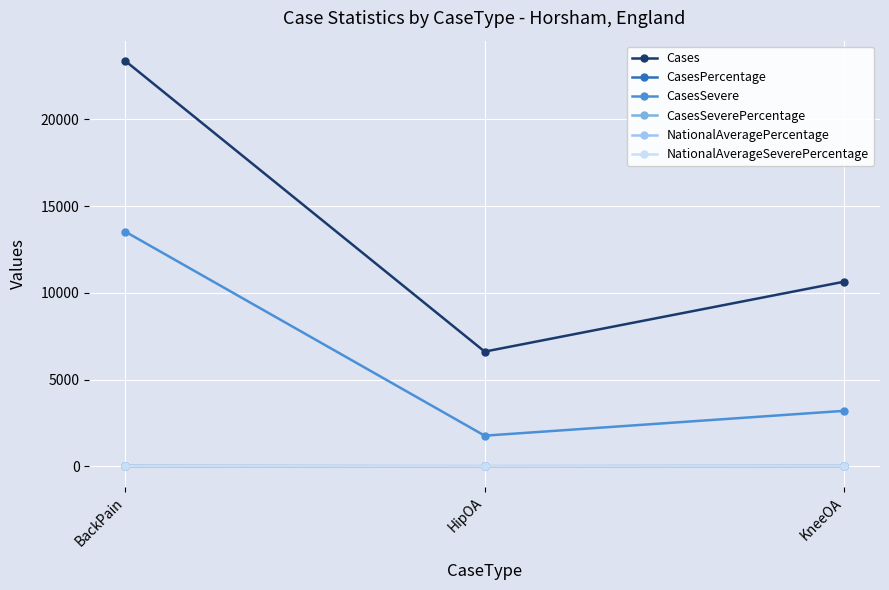

At which label does NationalAveragePercentage first exceed 16?

BackPain